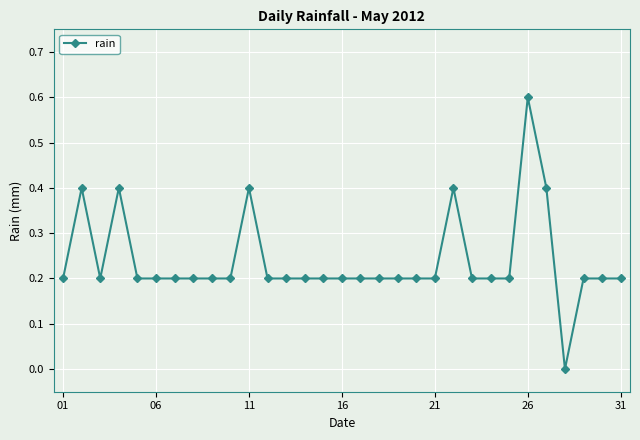

What is the greatest value displayed?

0.6